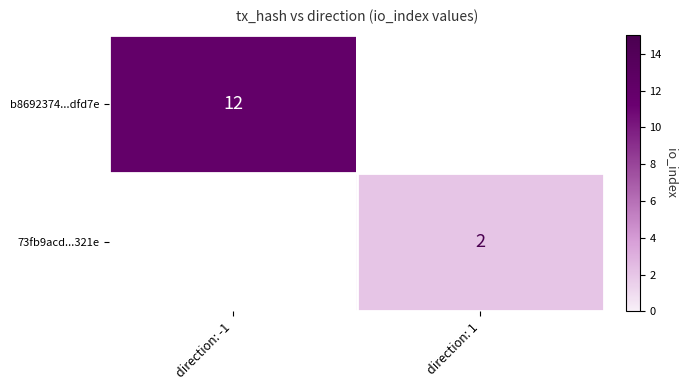

The 73fb9acd...321e series shows 1 at direction: 1. True or false?

False